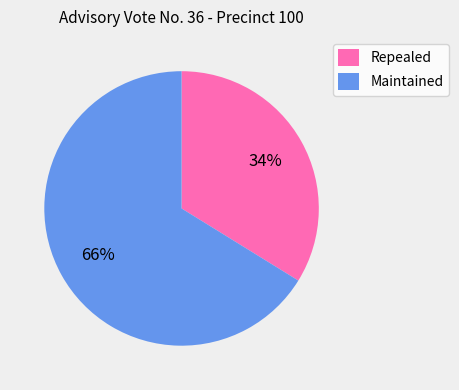

Which category has the biggest portion of the pie?

Maintained